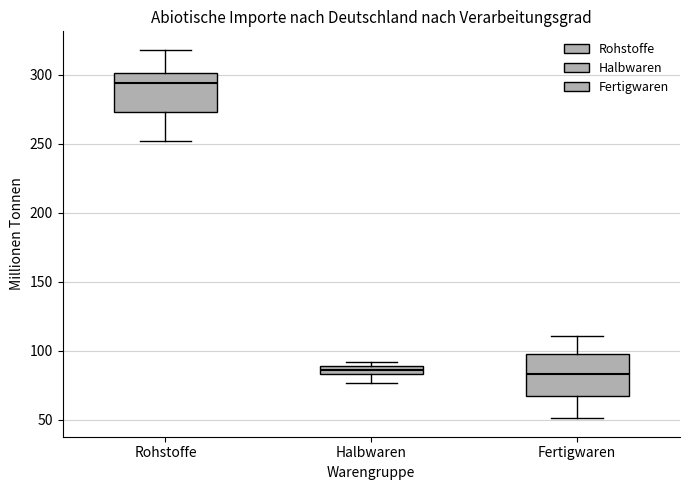

Which box has the highest median line?

Rohstoffe